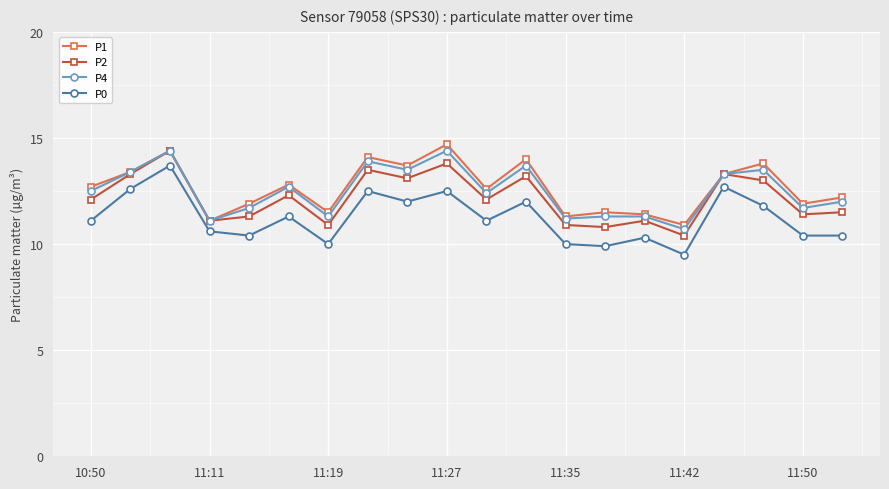

True or false: P1 has more than 1 interior local peaks.

True